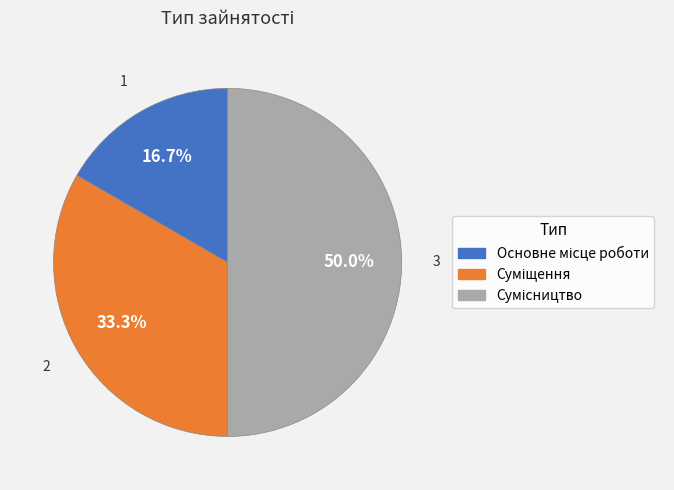

Which slice is the smallest?

Основне місце роботи